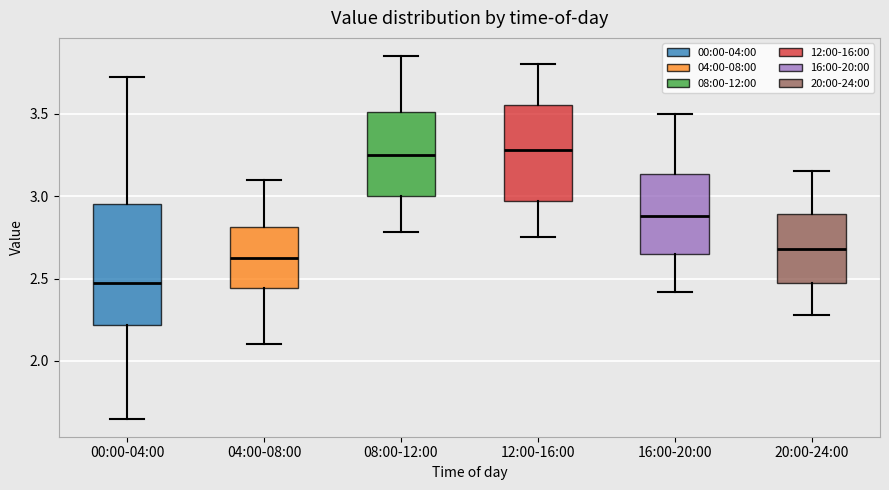

Which box's median line is the lowest?

00:00-04:00